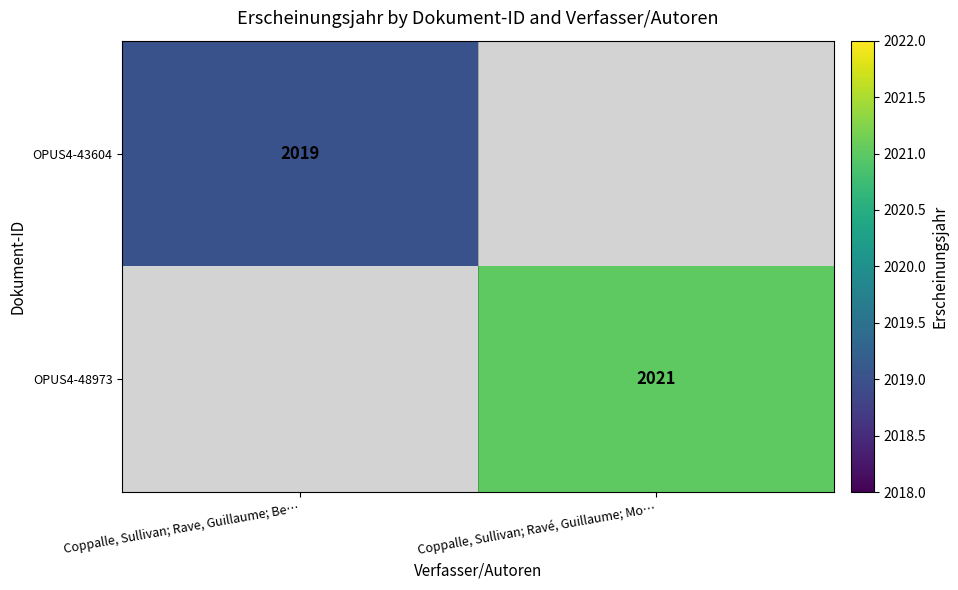

True or false: OPUS4-43604 has a value of 2019 at Coppalle, Sullivan; Rave, Guillaume; Be….

True